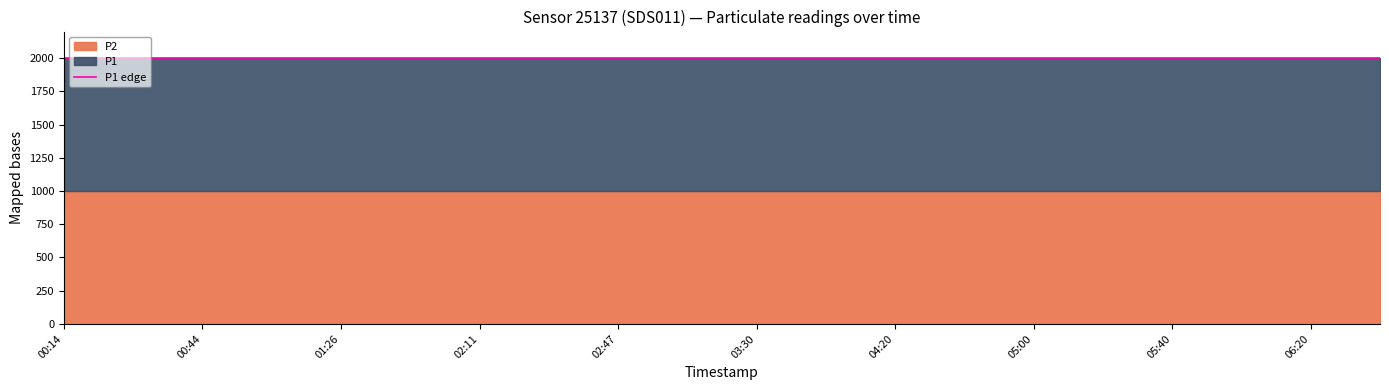

True or false: P1 and P2 intersect in this chart.

False